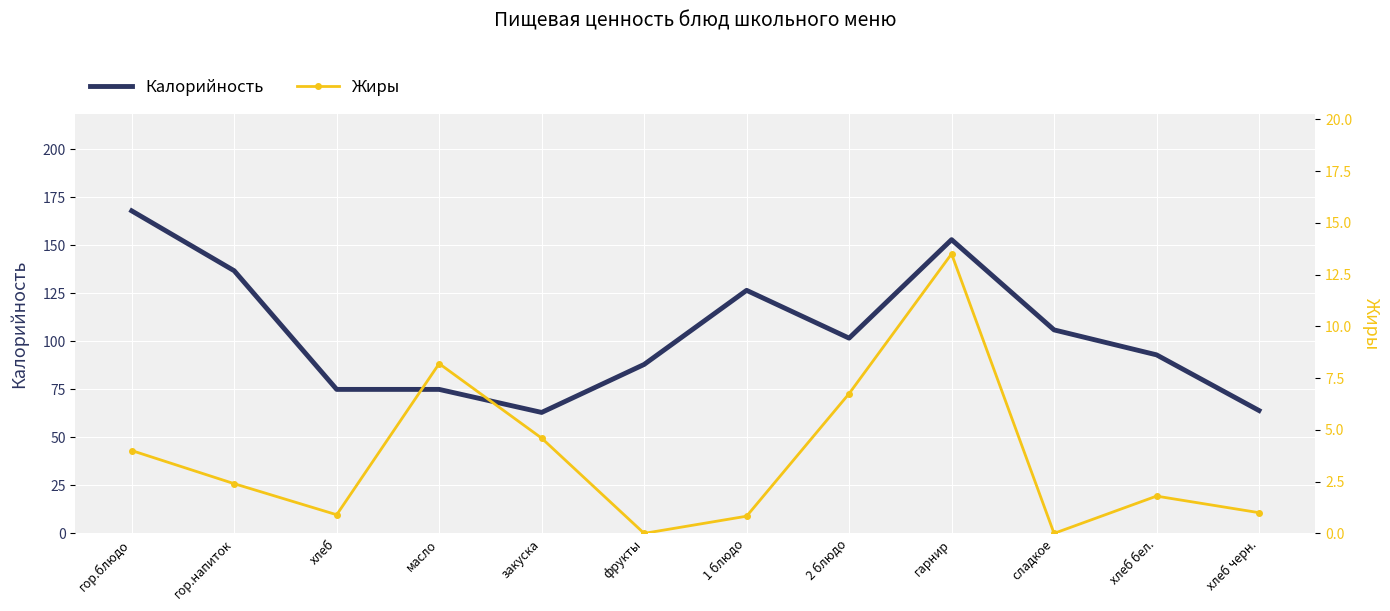

What is the label of the 6th point from the left?

фрукты